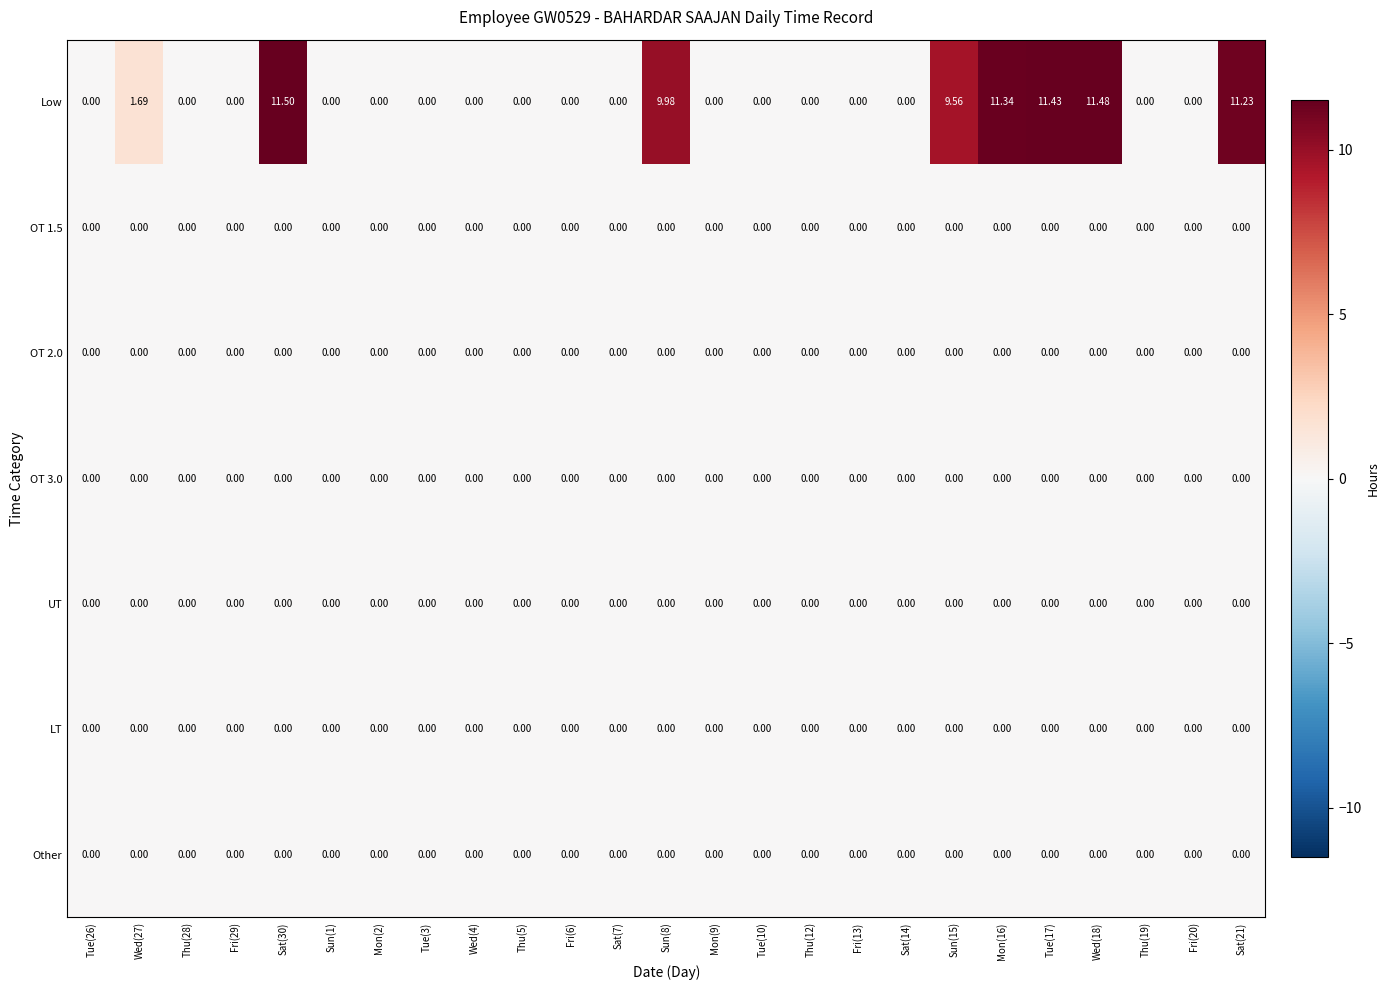

At how many categories does at least one series exceed 5?

7